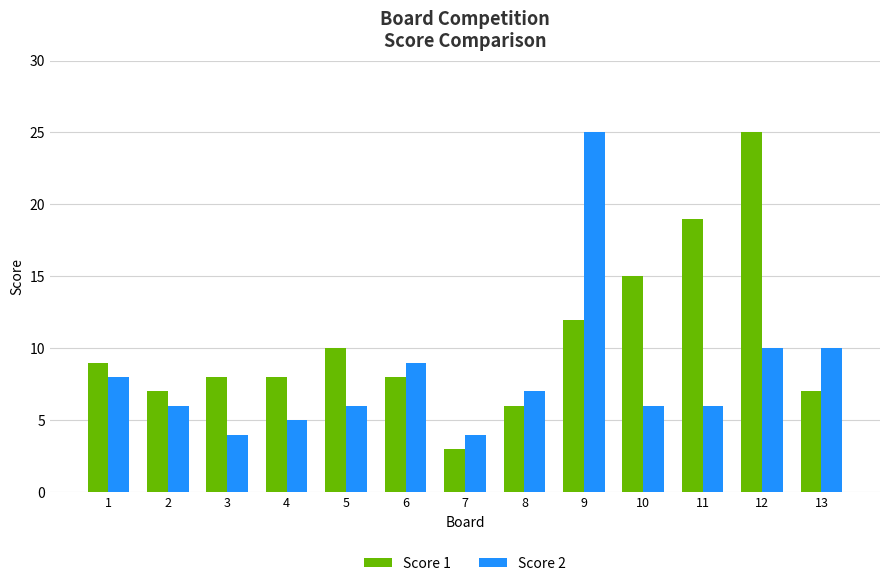

What is the value of the Score 1 bar at the 9th from the left?

12